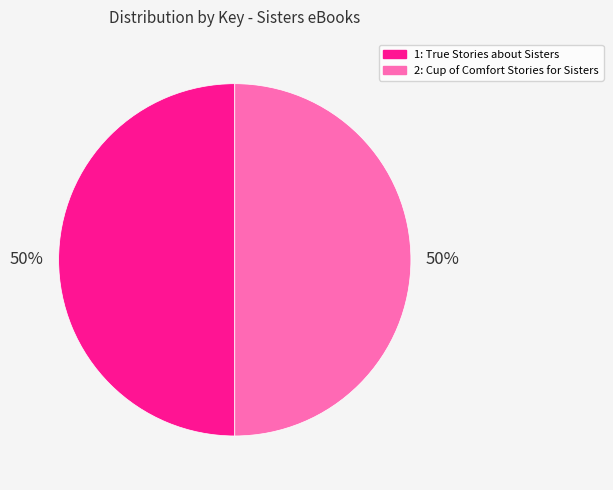

Approximately how many times larger is the value at 2: Cup of Comfort Stories for Sisters compared to 1: True Stories about Sisters?

1.0